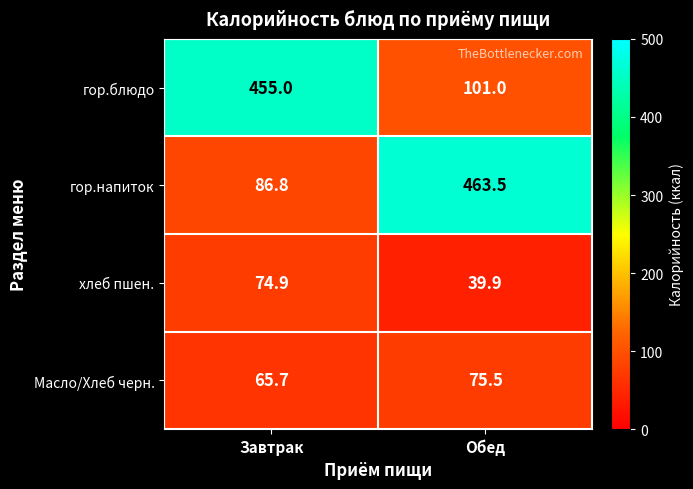

At Обед, list the series in order from smallest to largest.

хлеб пшен., Масло/Хлеб черн., гор.блюдо, гор.напиток